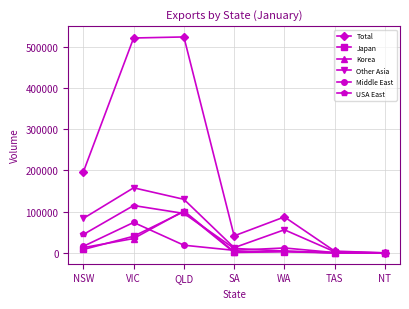

True or false: USA East has a value of 10886 at SA.

True